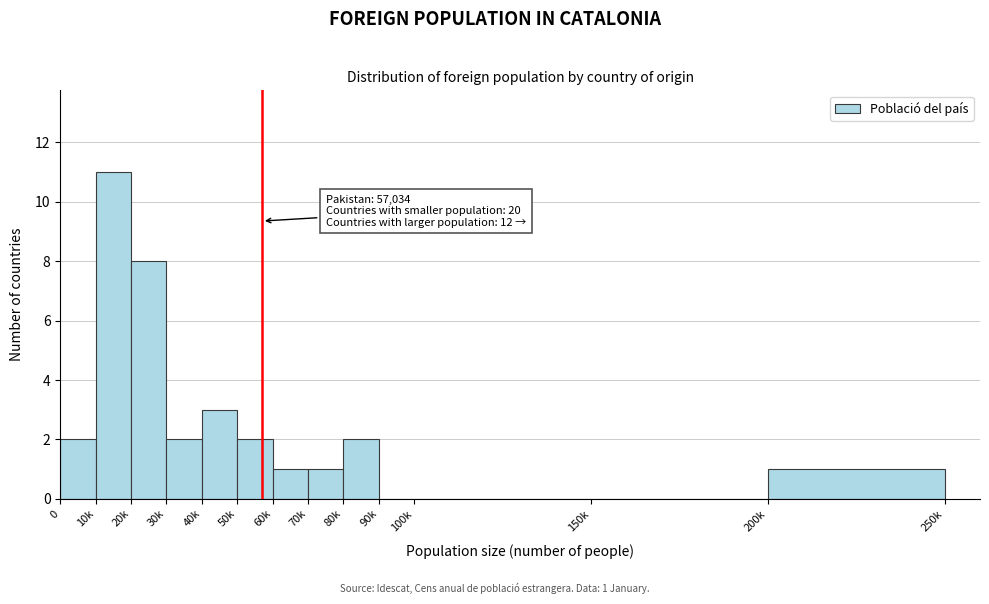

Reading left to right, extract all data points from this chart.

0=2	10k=11	20k=8	30k=2	40k=3	50k=2	60k=1	70k=1	80k=2	90k=0	100k=0	150k=0	200k=1